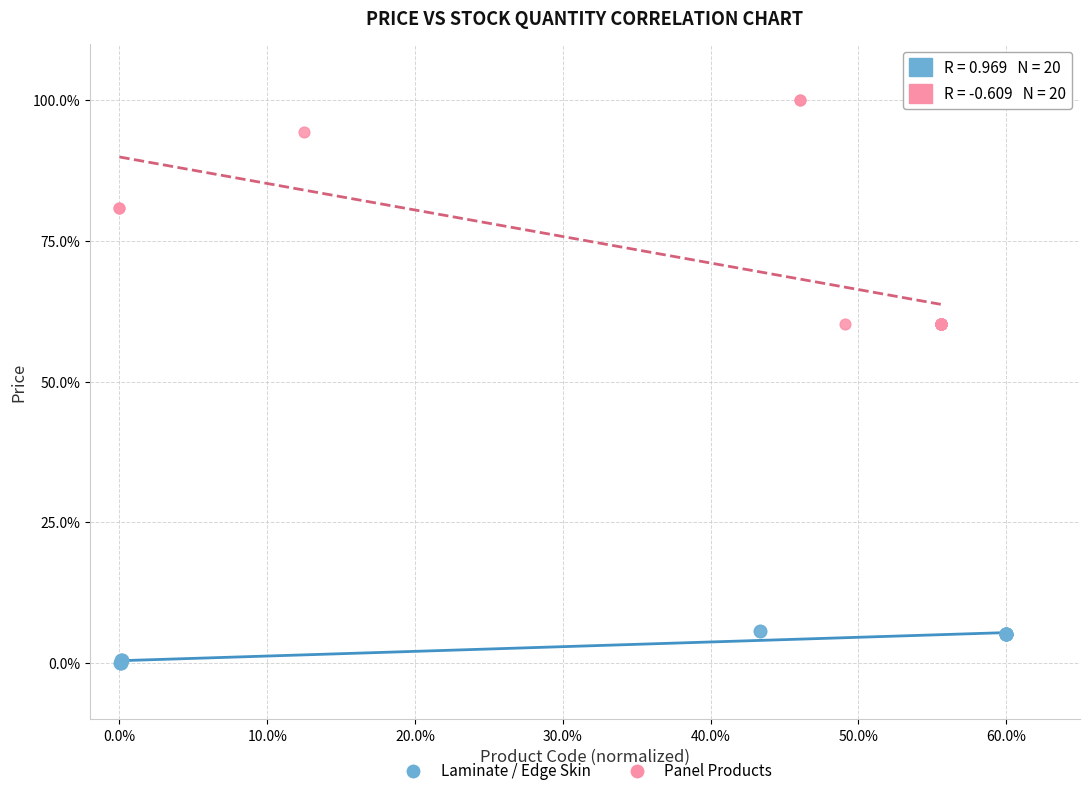

Which series has the largest Y range (max minus min)?

Panel Products